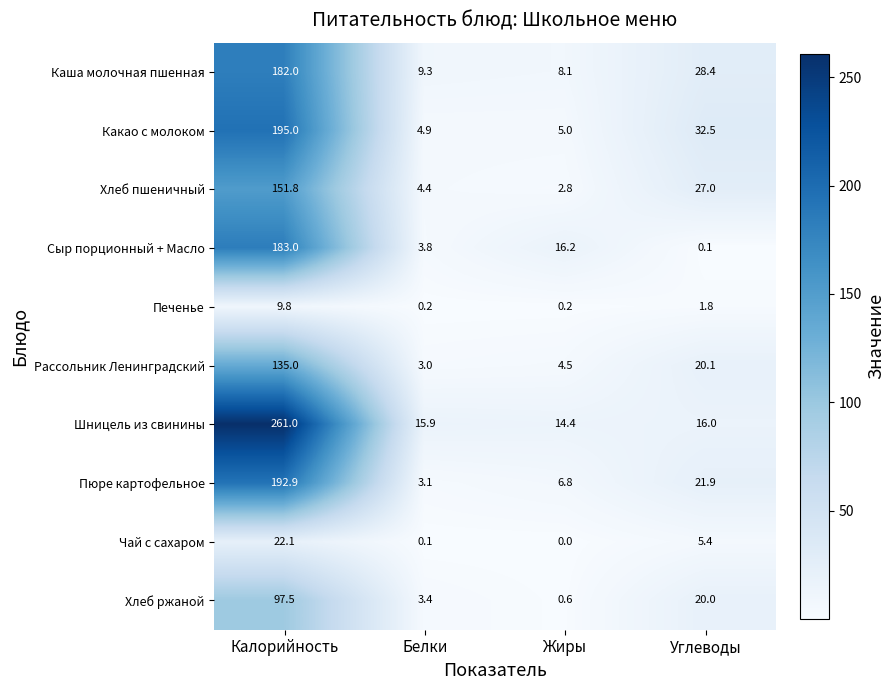

How many distinct data groups are displayed?

10